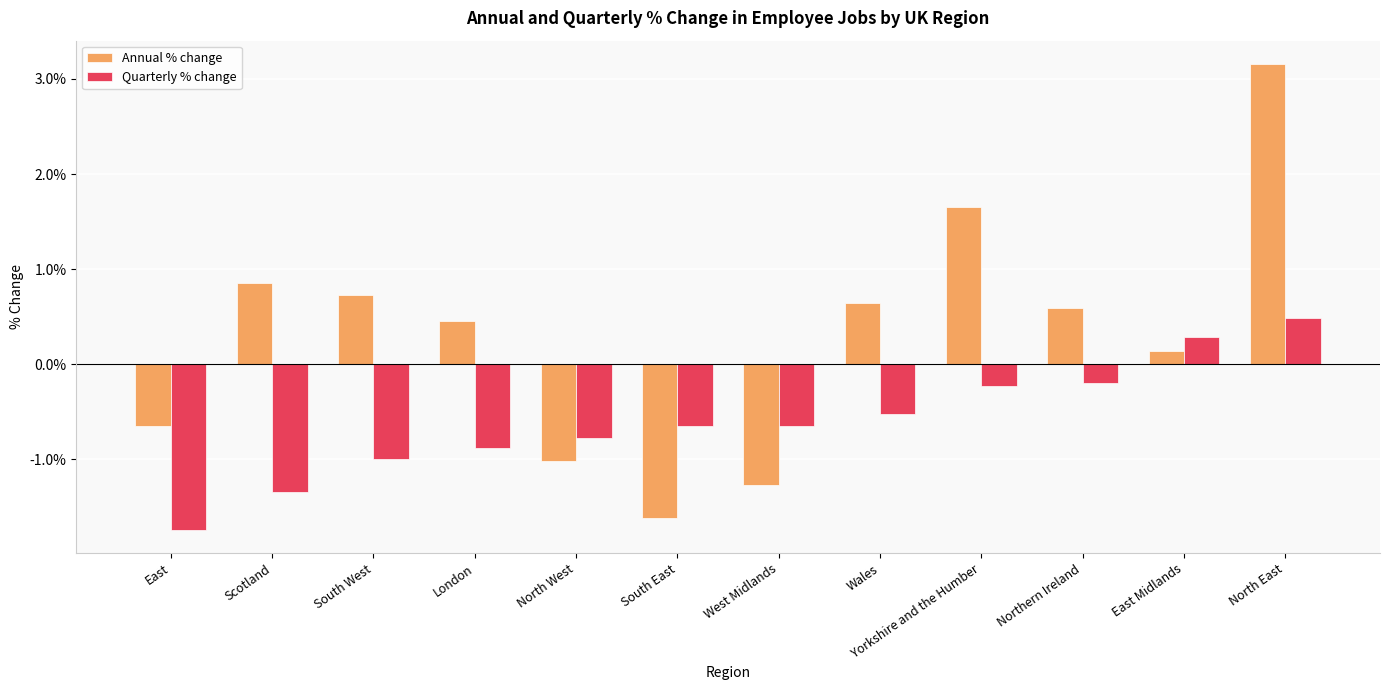

Which series has the widest spread of values?

Annual % change